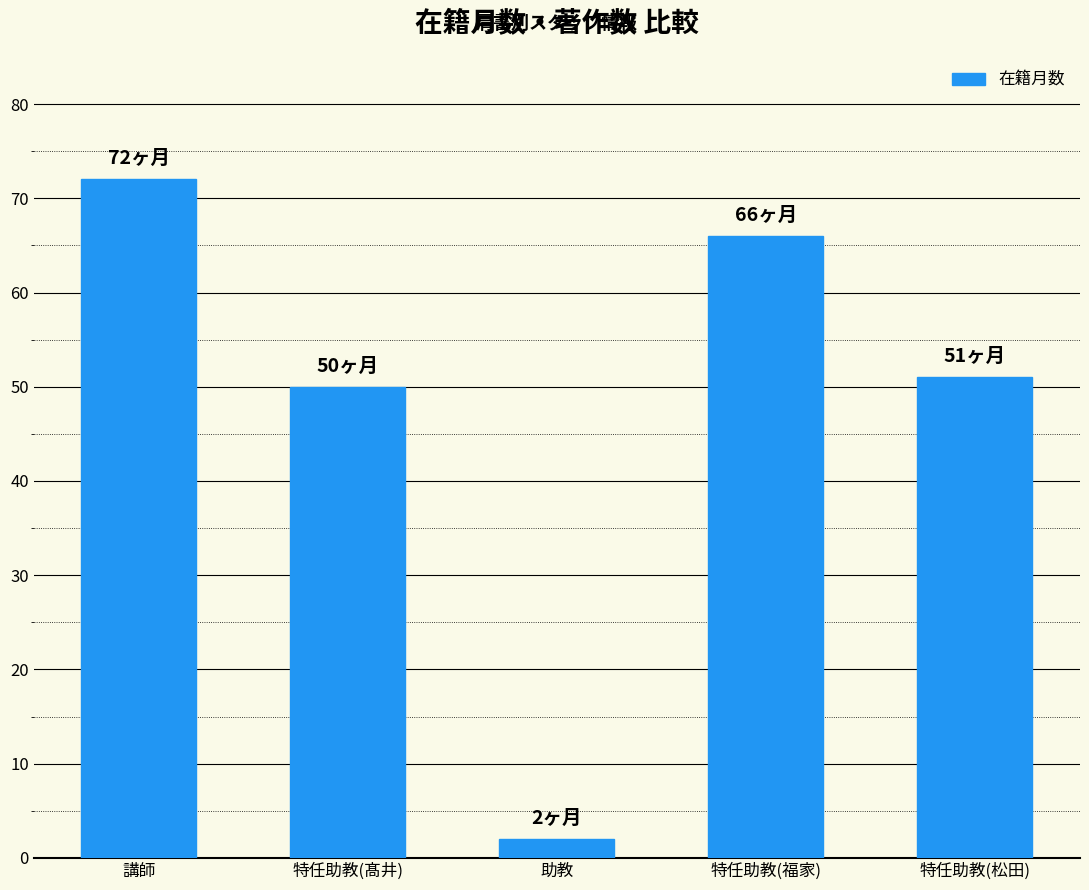

What is the average value?

48